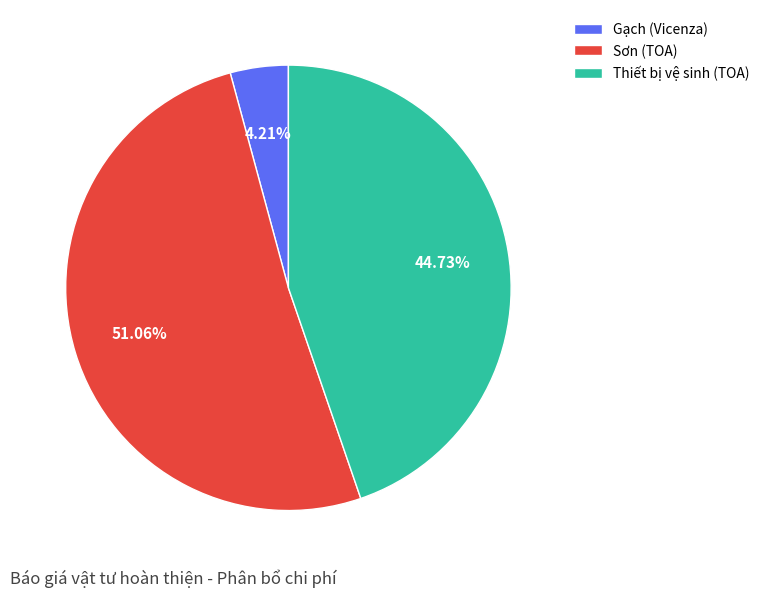

True or false: Thiết bị vệ sinh (TOA) accounts for 54% of the total.

False